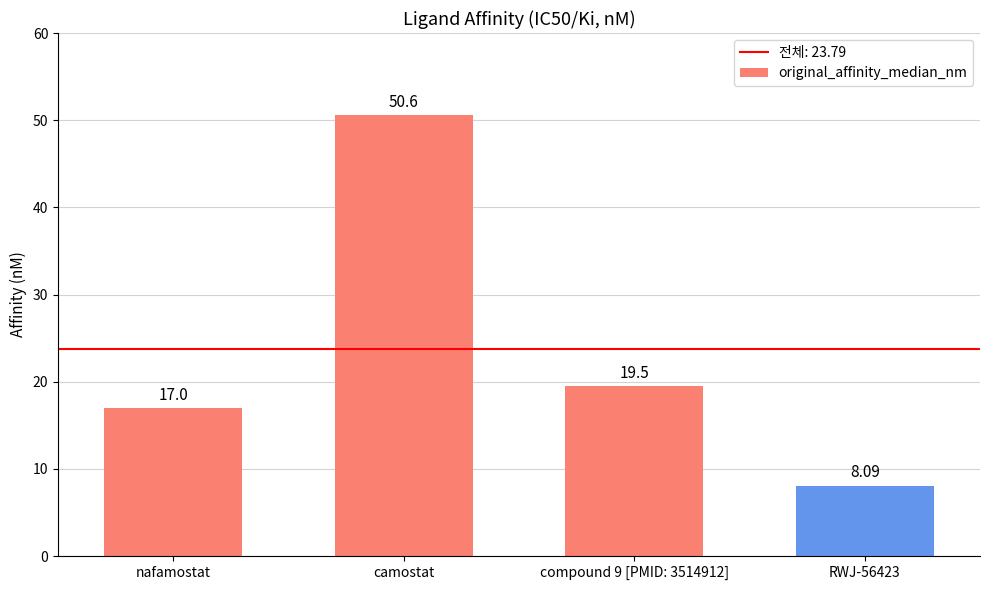

What is the difference between the values at camostat and RWJ-56423?

42.5